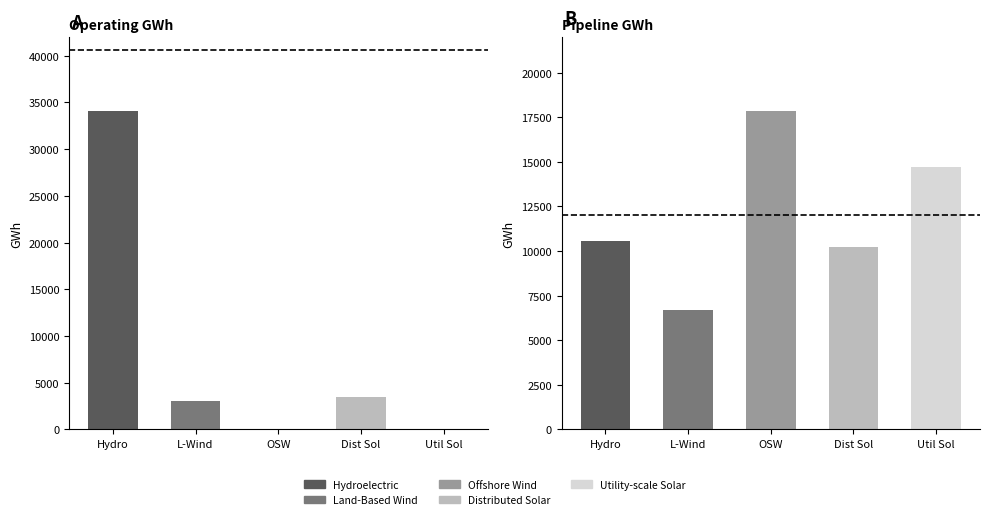

List the series in order of their overall mean, highest first.

Pipeline GWh, Operating GWh